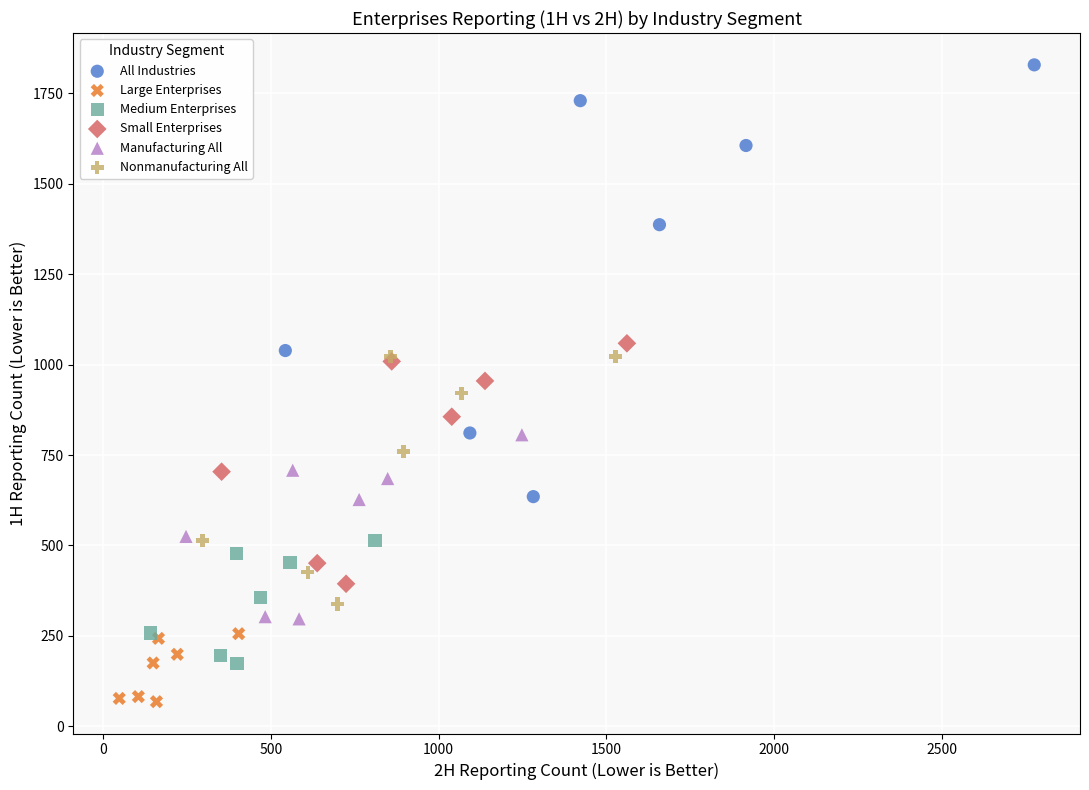

What are all the series names shown in the legend?

All Industries, Large Enterprises, Medium Enterprises, Small Enterprises, Manufacturing All, Nonmanufacturing All